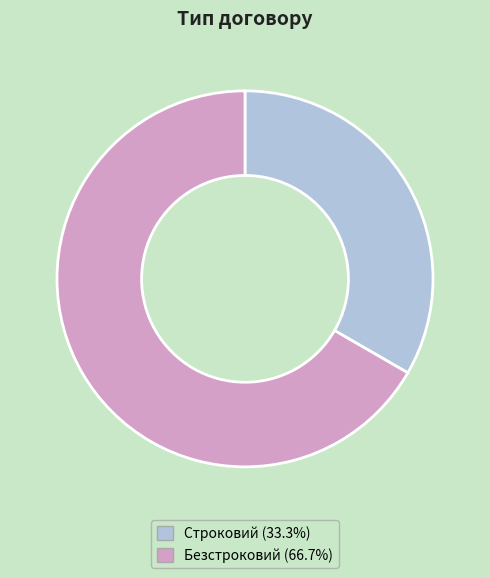

Is the sum of Строковий (33.3%) and Безстроковий (66.7%) greater than half?

Yes